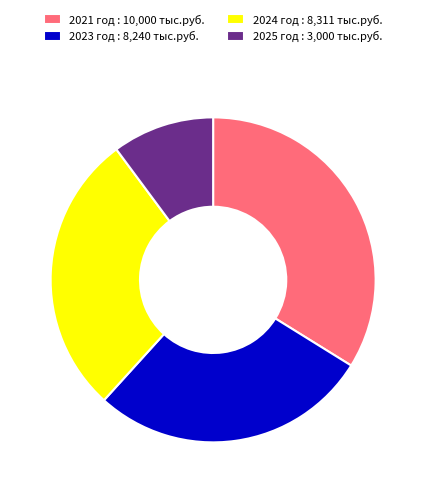

How many slices are in this pie chart?

4